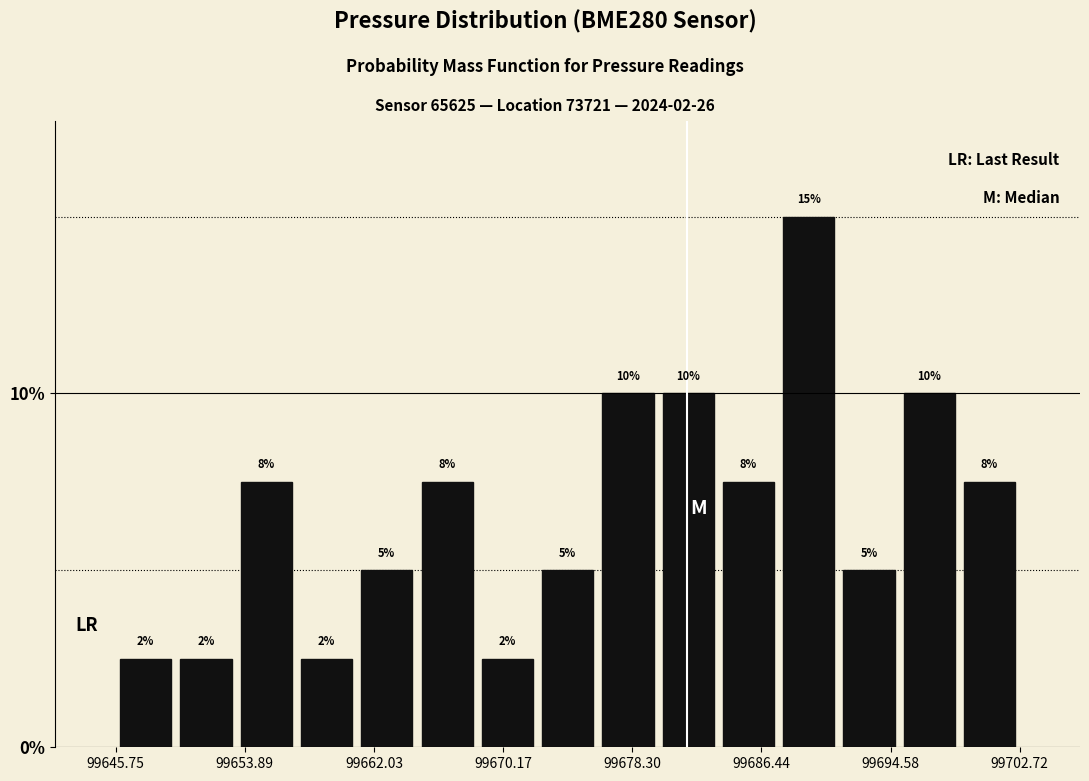

Around what value on the x-axis is the tallest bar? Give the approximate position of its centre, as read against the axis.

99689